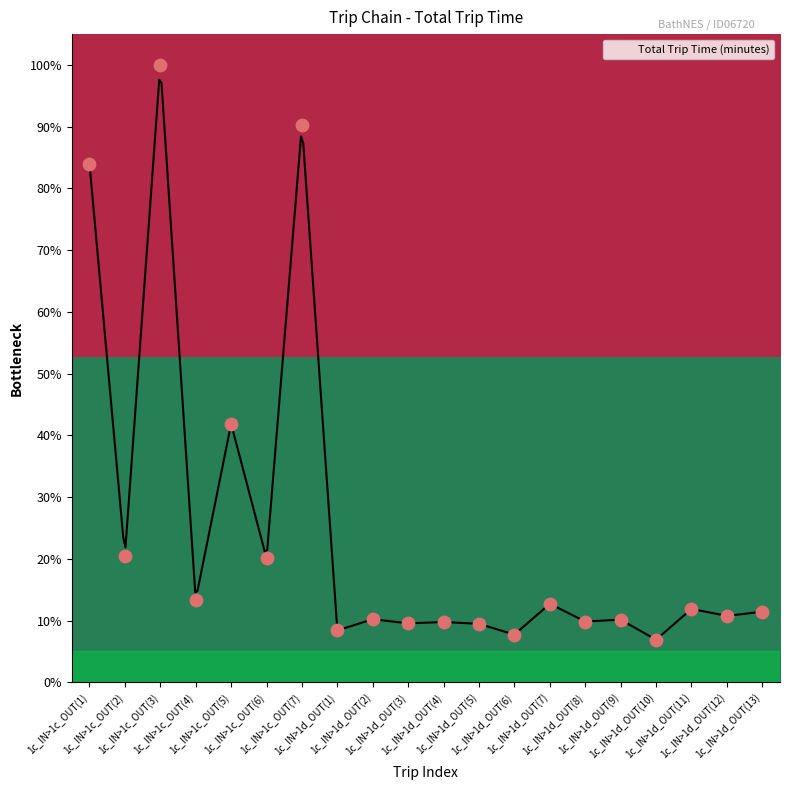

What is the ratio of the value at 1c_IN>1d_OUT(8) to the value at 1c_IN>1d_OUT(12)?

0.9